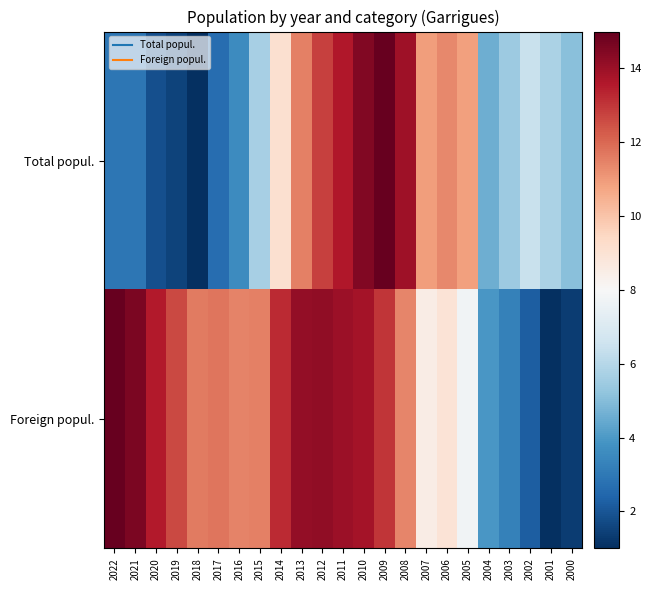

List the series in order of their peak value, lowest first.

Total popul., Foreign popul.